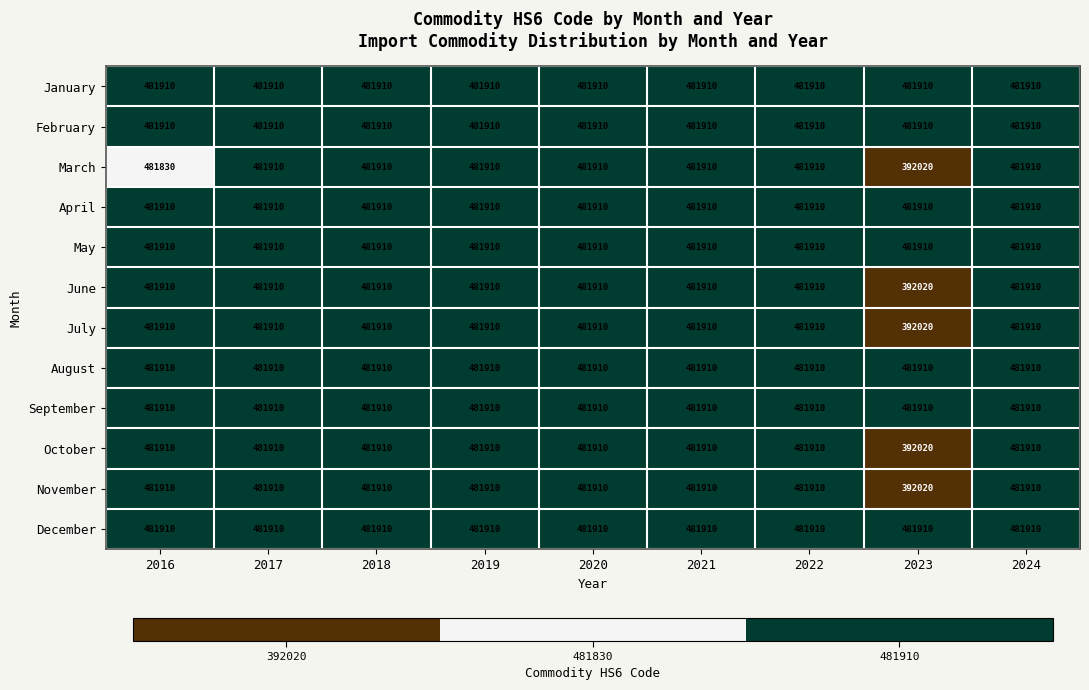

What is the maximum value for March?

481910